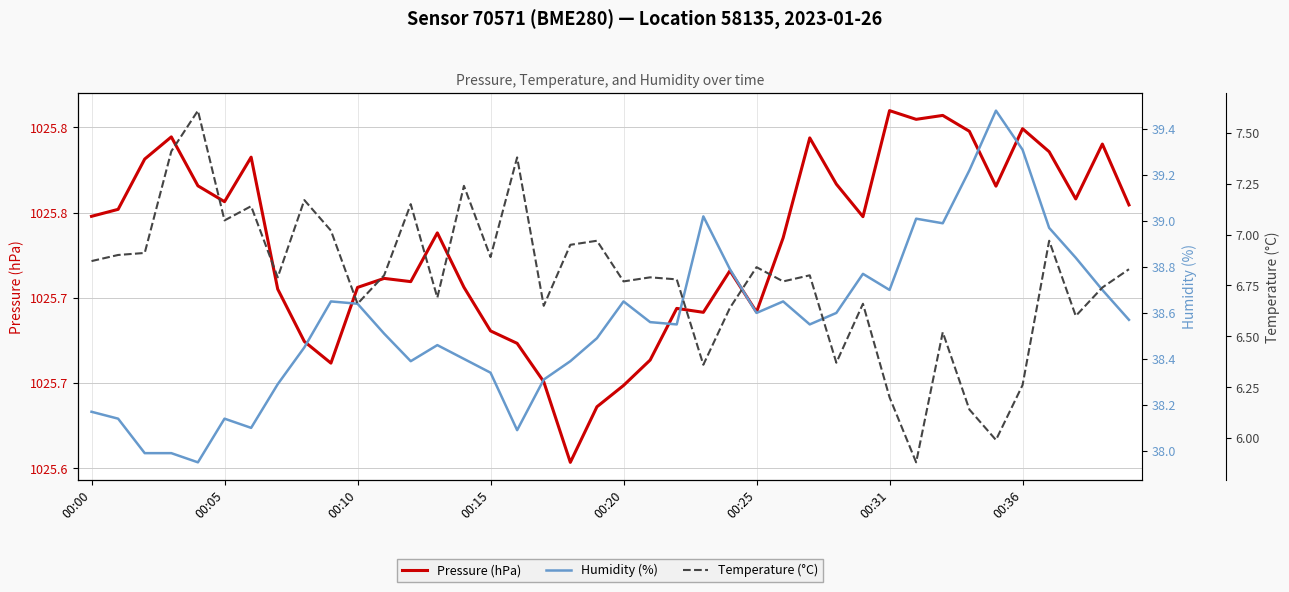

In Pressure (hPa), how many points are higher than both neighbors (excluding endpoints)?

11